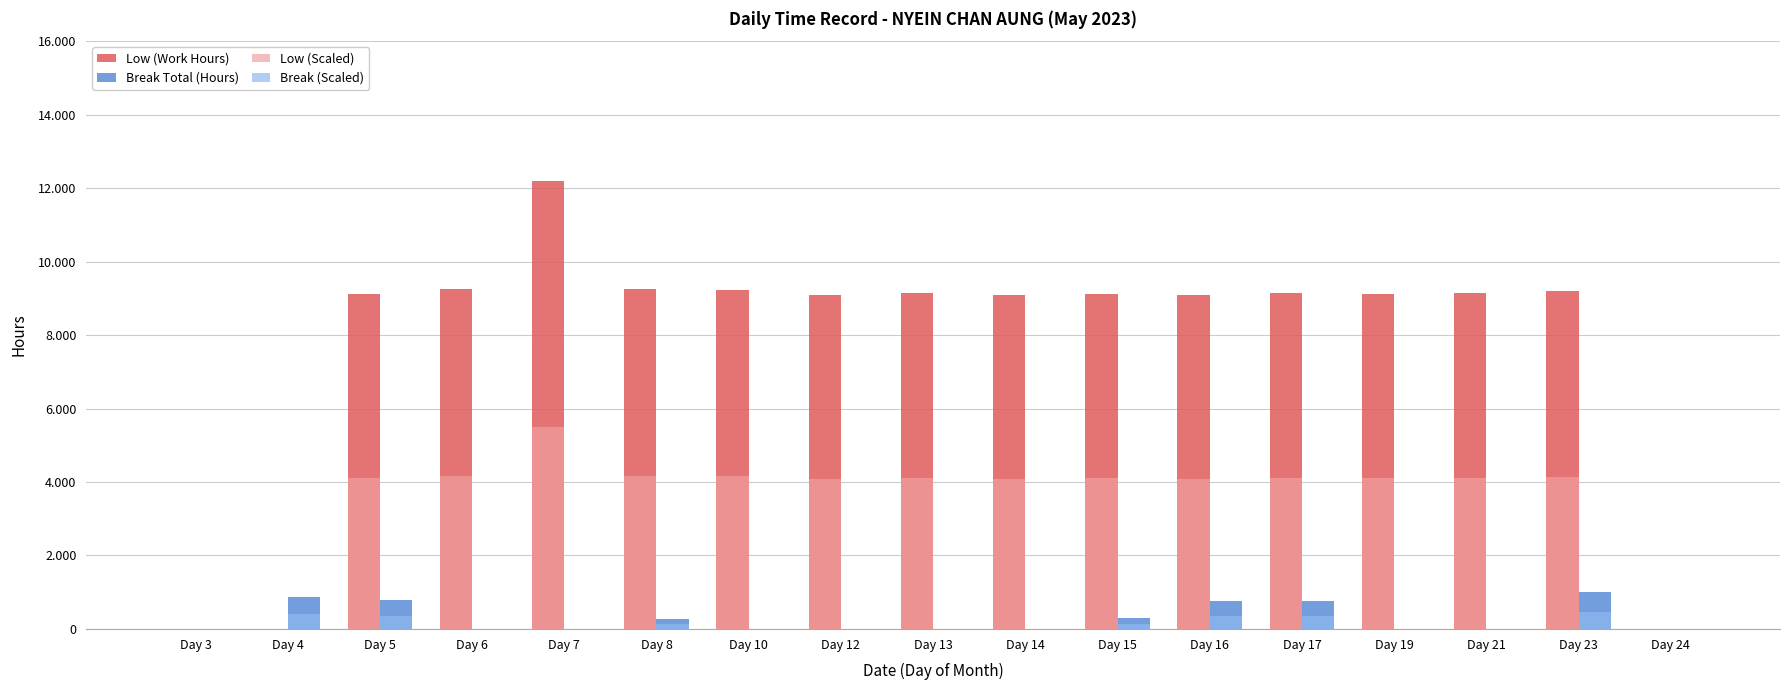

Which series changed the most between Day 7 and Day 19?

Low (Work Hours)